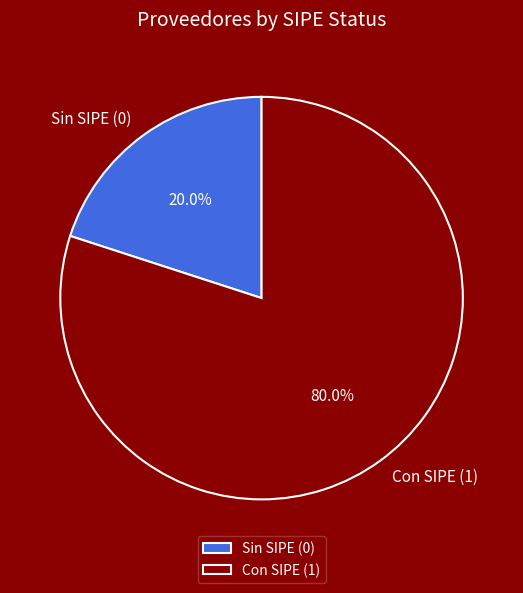

Rank the categories by value from lowest to highest.

Sin SIPE (0), Con SIPE (1)